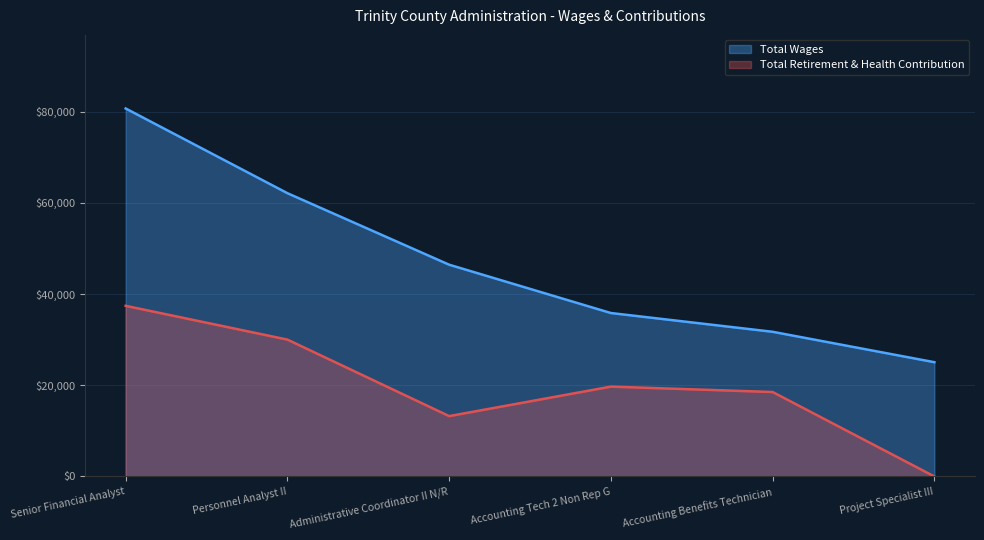

Is it true that Total Wages equals 46433 at Administrative Coordinator II N/R?

True